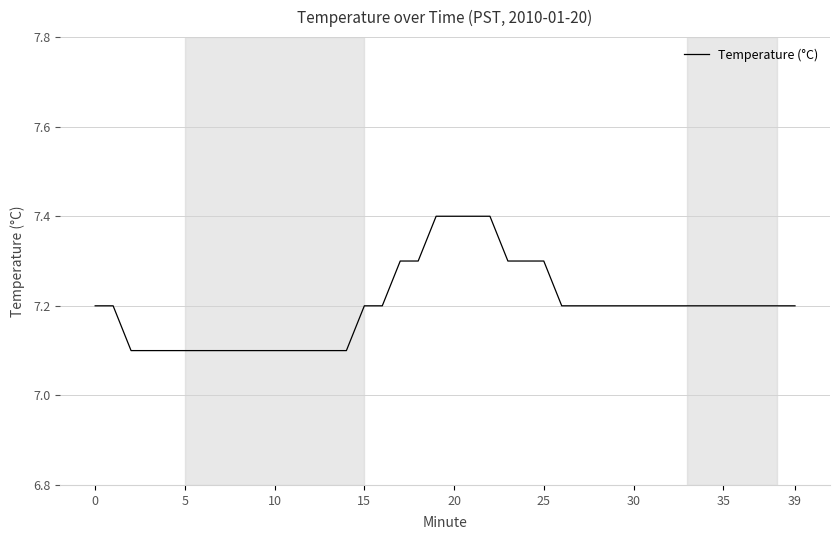

What is the maximum value shown in the chart?

7.4